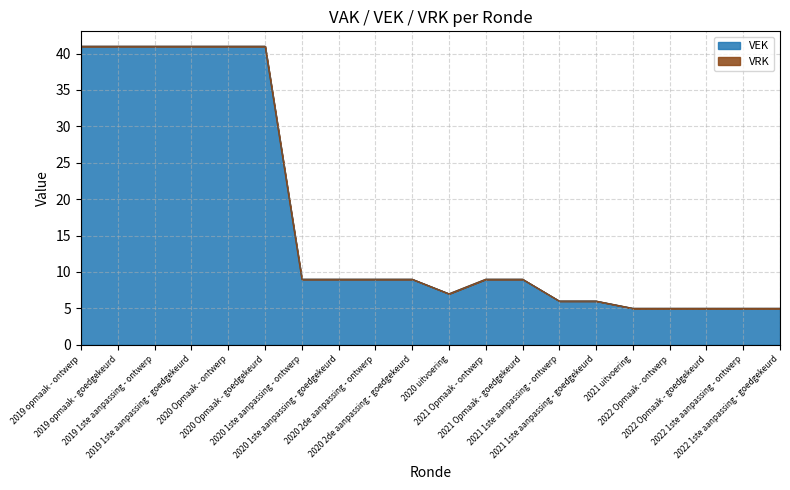

At which category does the chart reach its peak across all series?

2019 opmaak - ontwerp